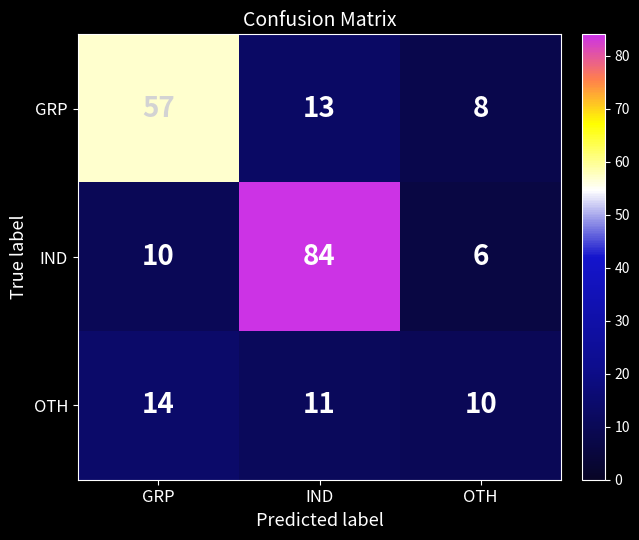

Is it true that OTH equals 5 at OTH?

False